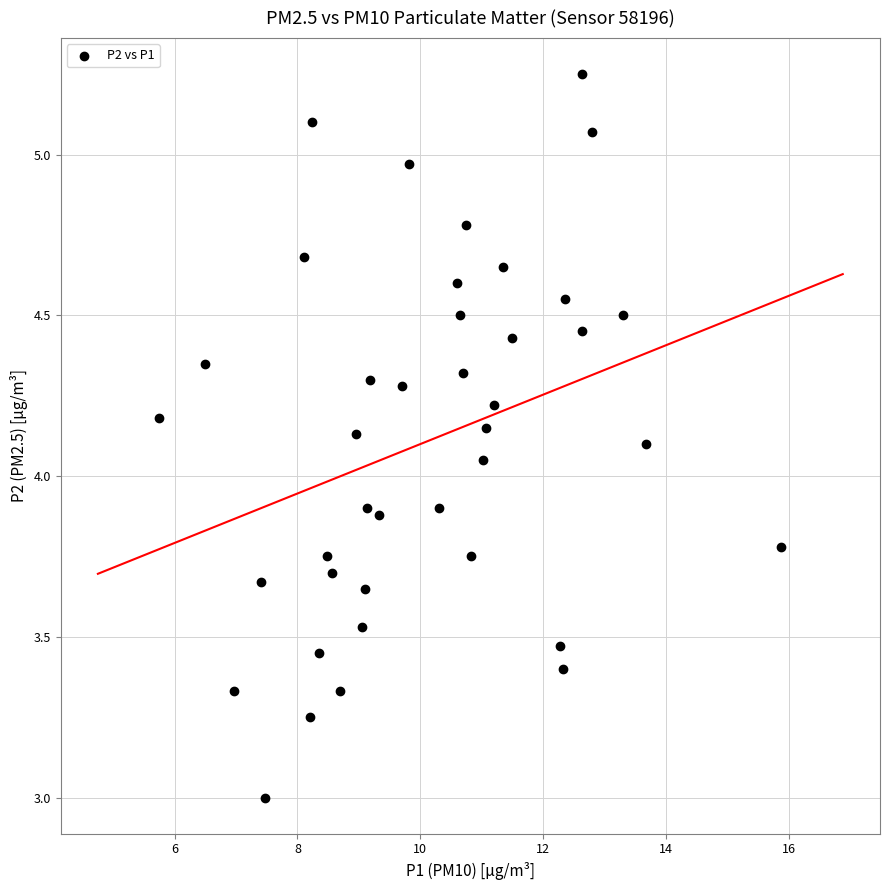

What is the range of X values (max minus min)?

10.1